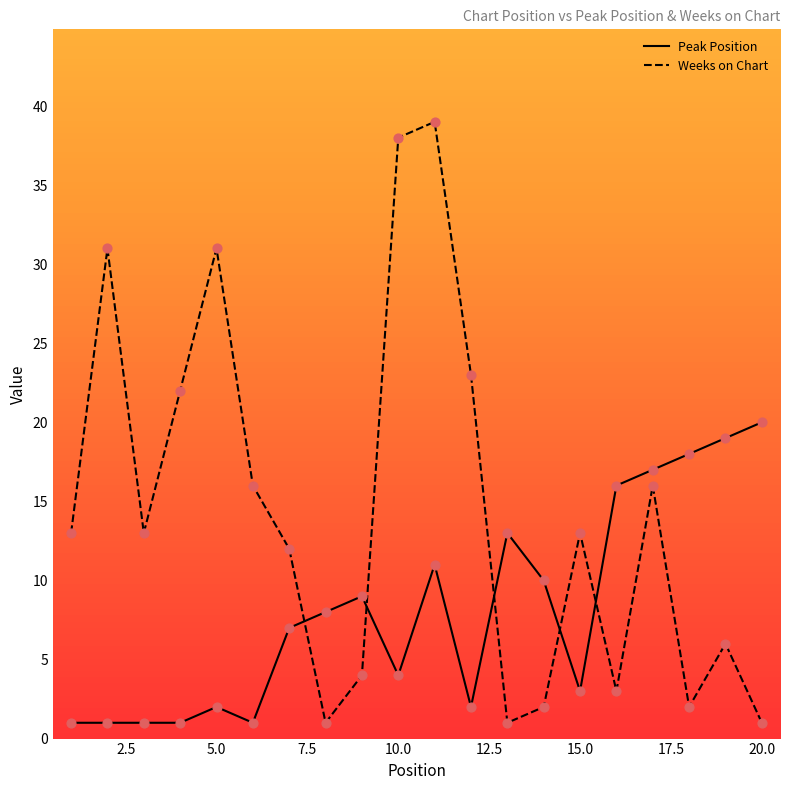

What are all the series names shown in the legend?

Peak Position, Weeks on Chart